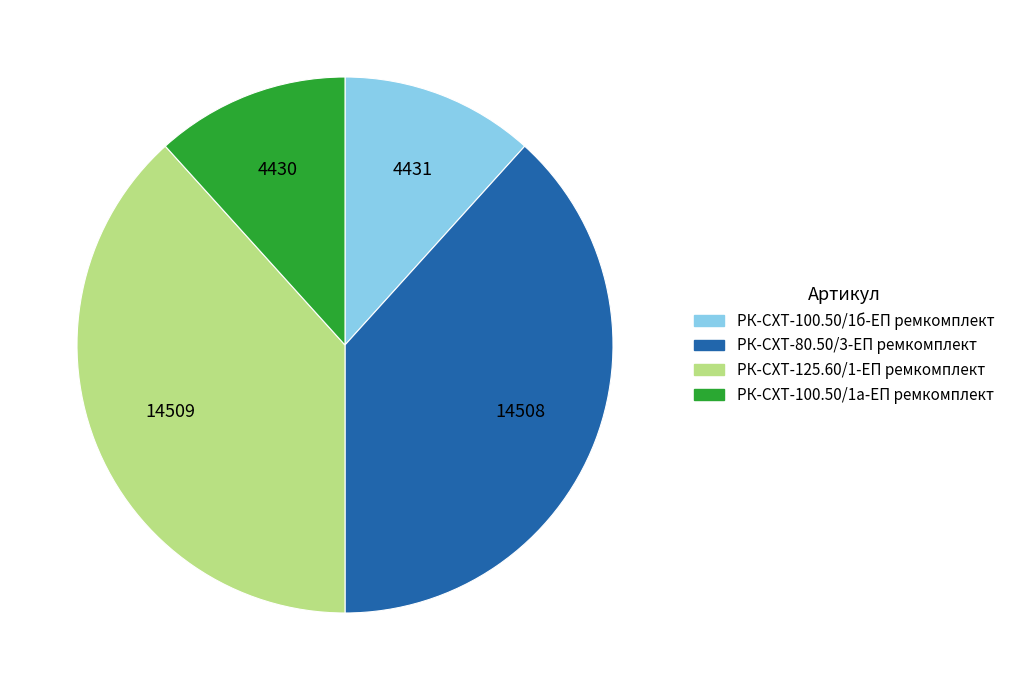

Does РК-СХТ-100.50/1а-ЕП ремкомплект account for over 50% of the chart?

No